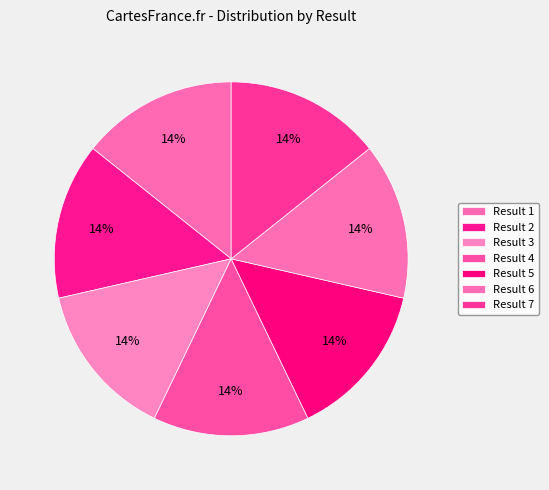

How many slices are in this pie chart?

7